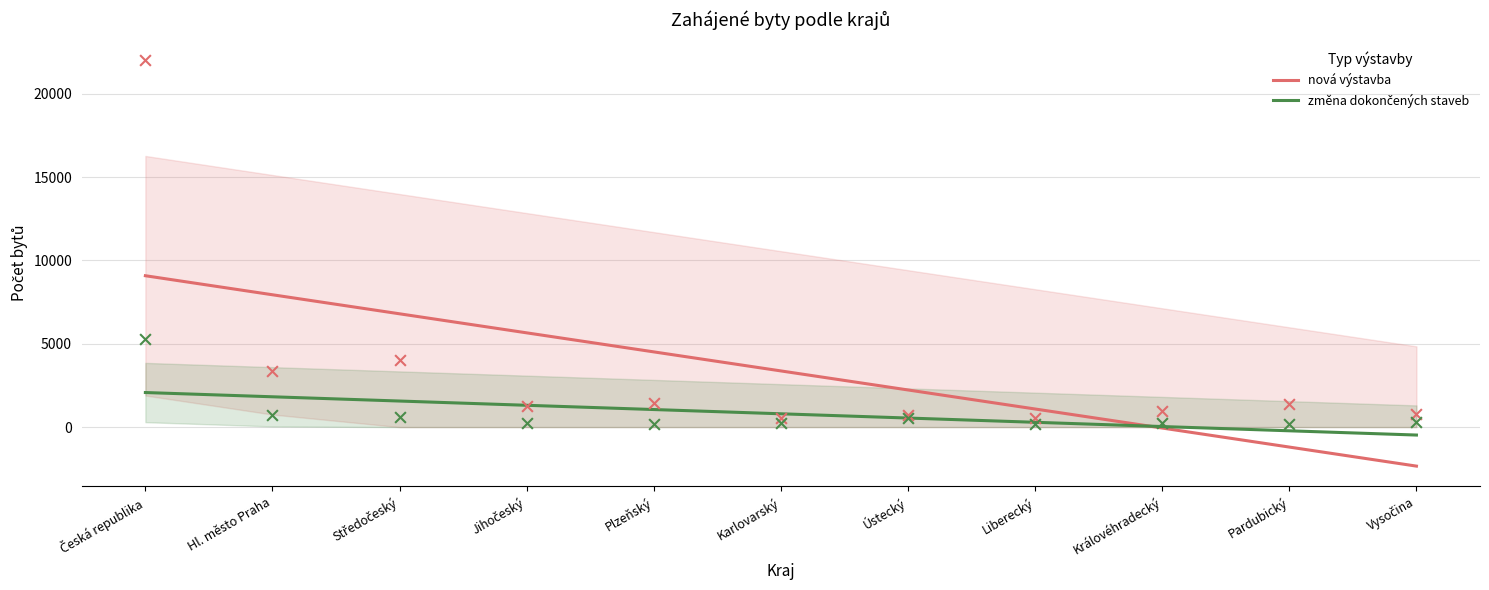

What is the total value across all series at Plzeňský?

5562.9